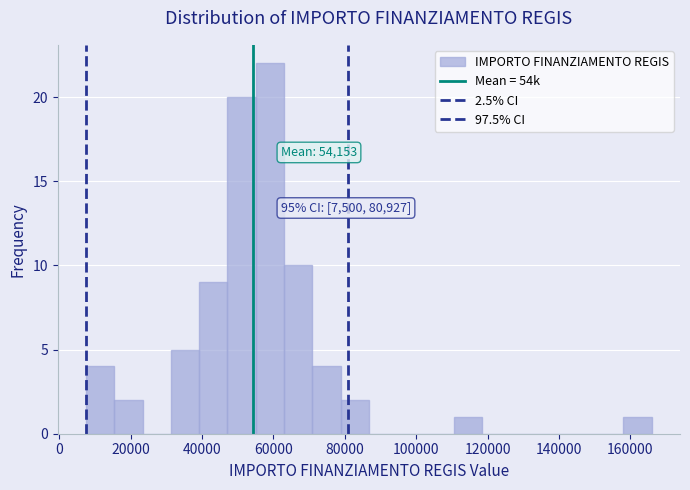

Around what value on the x-axis is the tallest bar? Give the approximate position of its centre, as read against the axis.

60000